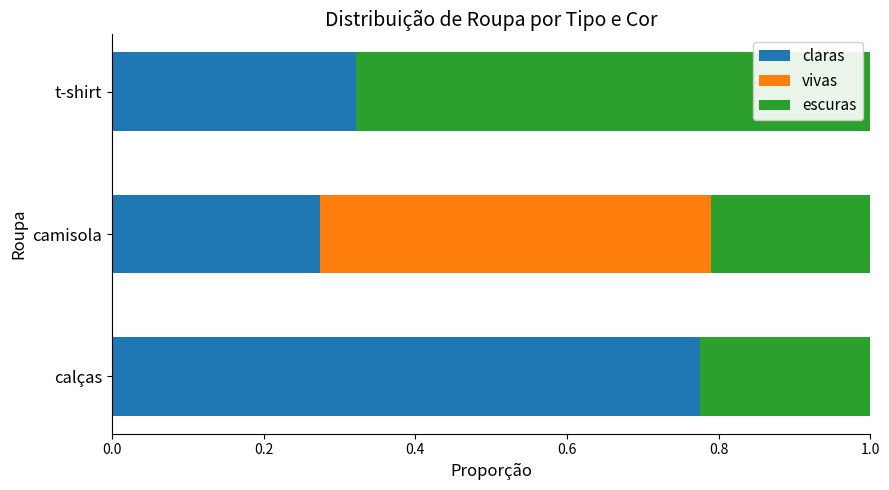

At which label does claras reach its peak?

calças